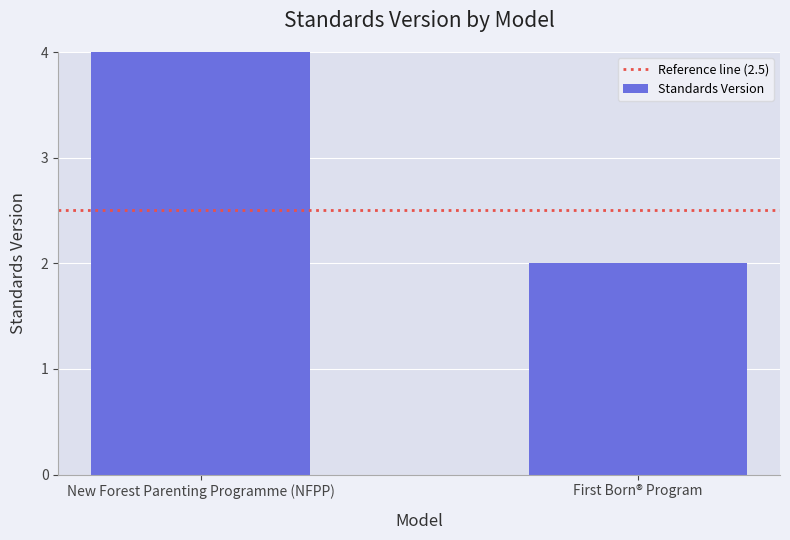

What is the label of the 1st bar from the left?

New Forest Parenting Programme (NFPP)